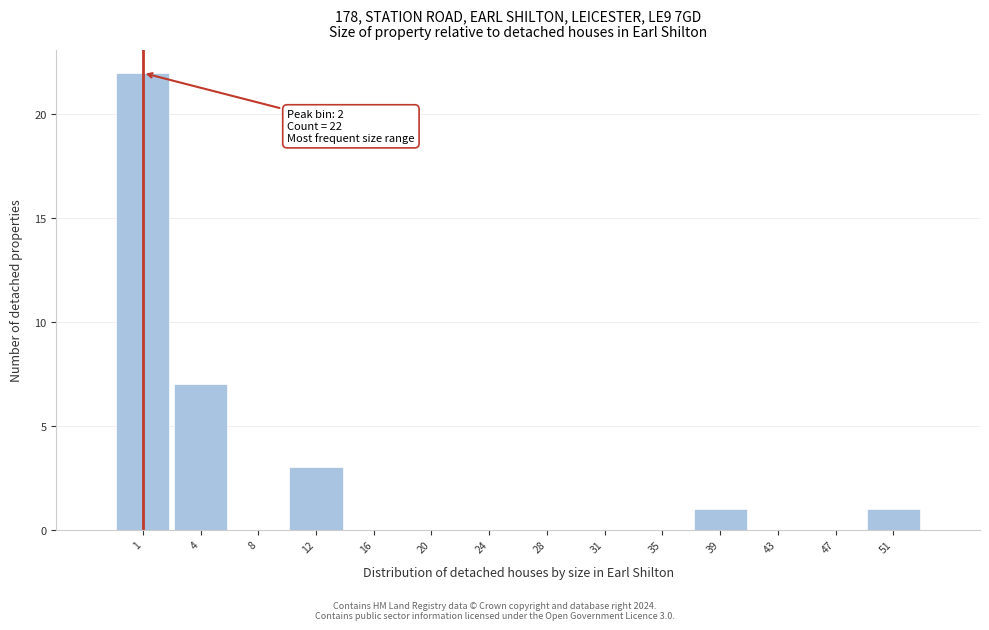

Reading left to right, list all the values displayed in this chart.

1=22	4=7	8=0	12=3	16=0	20=0	24=0	28=0	31=0	35=0	39=1	43=0	47=0	51=1